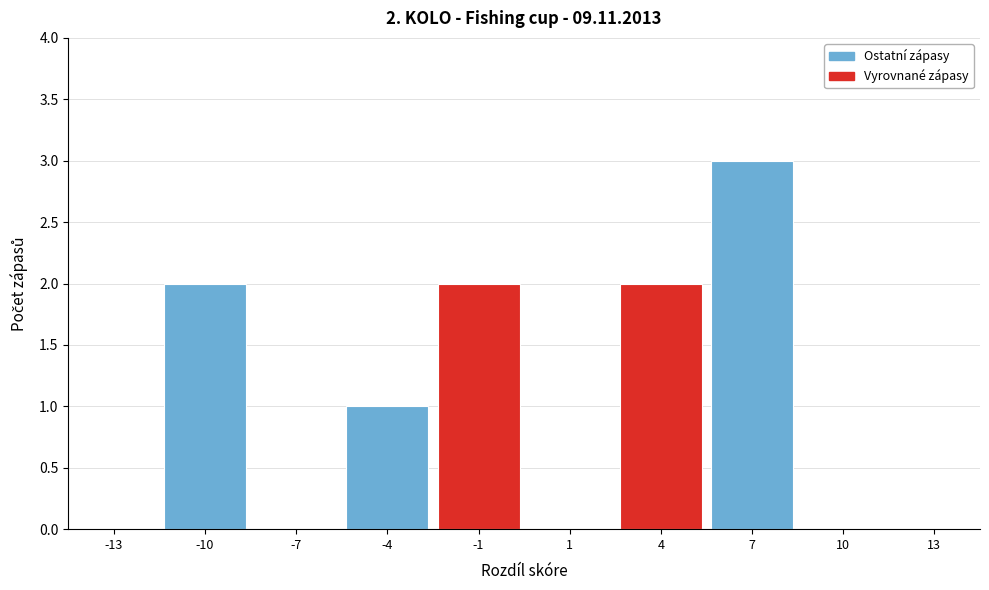

Reading right to left, what are all the values shown in this chart?

13=0	10=0	7=3	4=2	1=0	-1=2	-4=1	-7=0	-10=2	-13=0